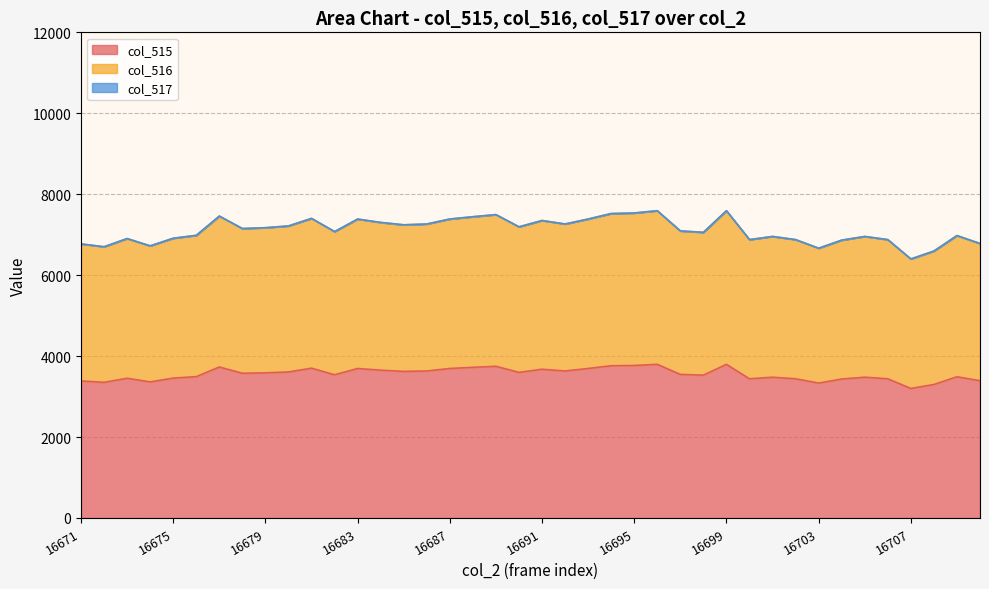

What is the total value across all series at 16691?

7350